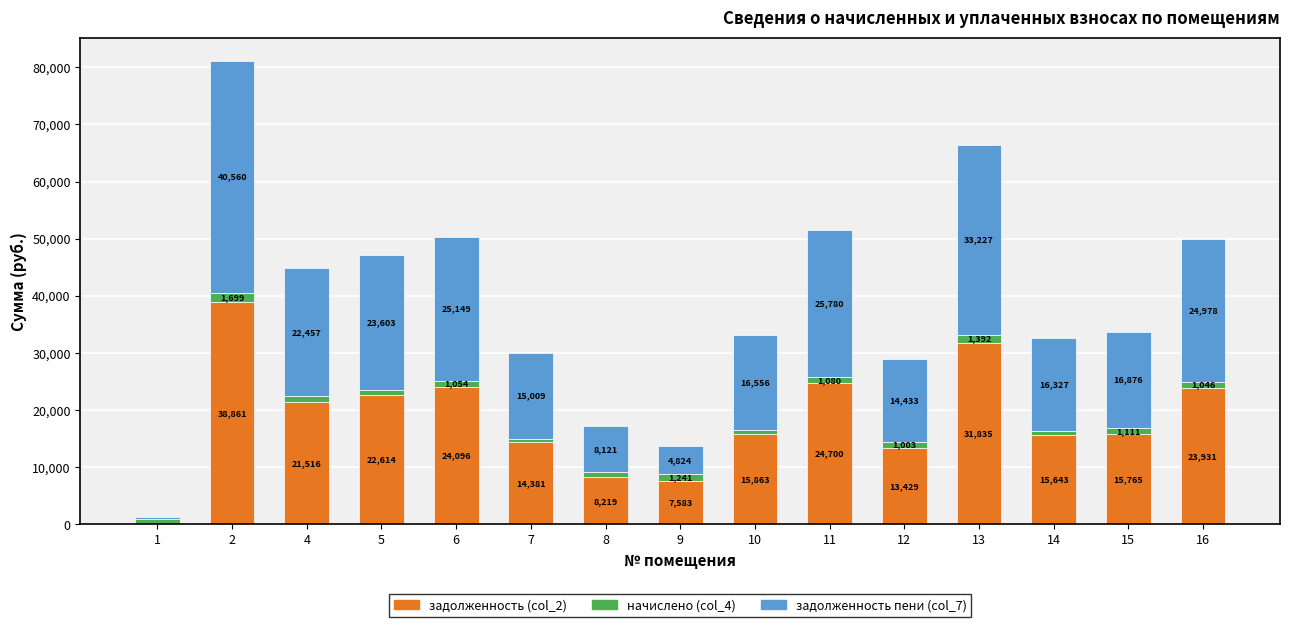

The задолженность (col_2) series shows 5128.6 at 7. True or false?

False